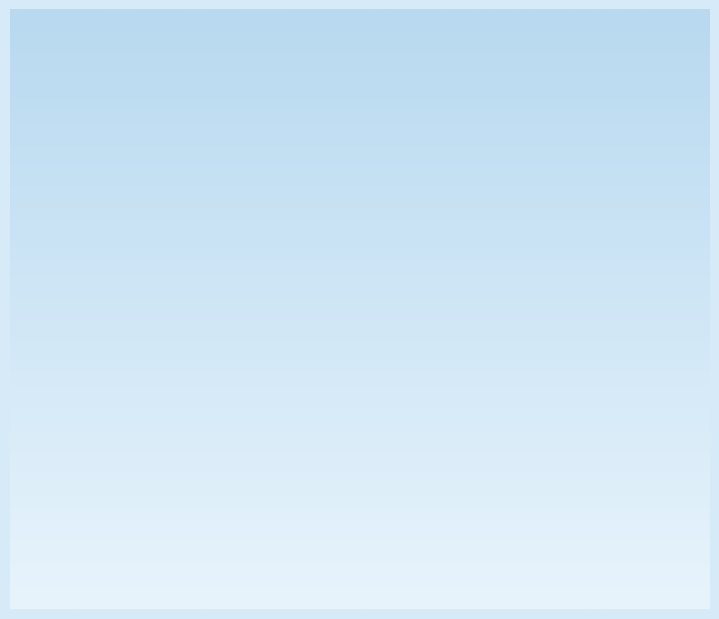

Combined, do 8 and нежилое помещение 1 этаж account for over 50%?

No